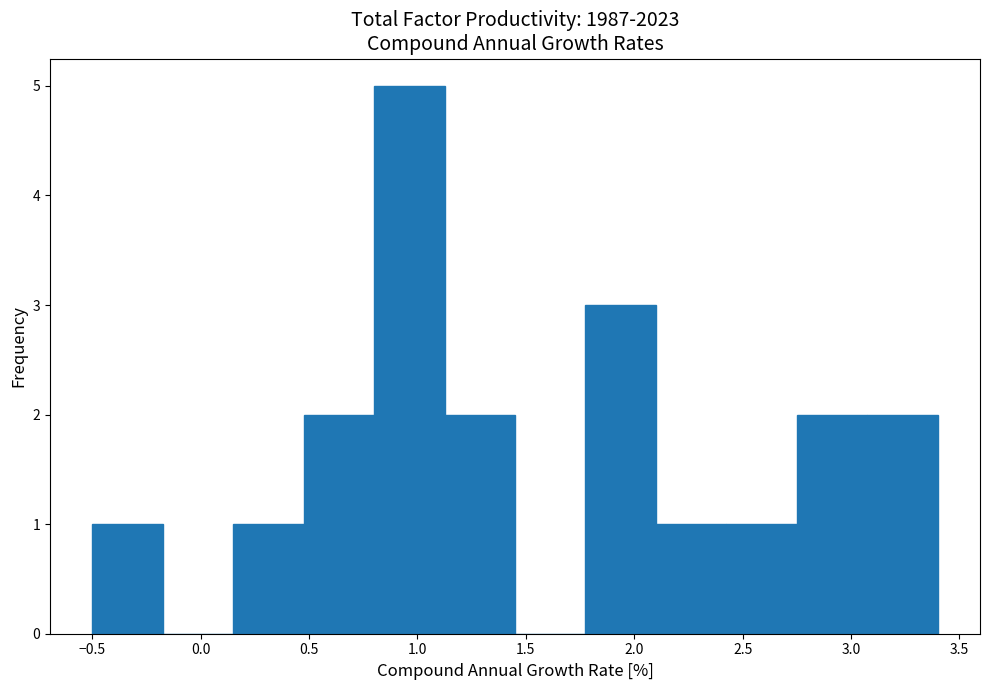

Which range on the x-axis has the tallest bar?

0.800 to 1.125